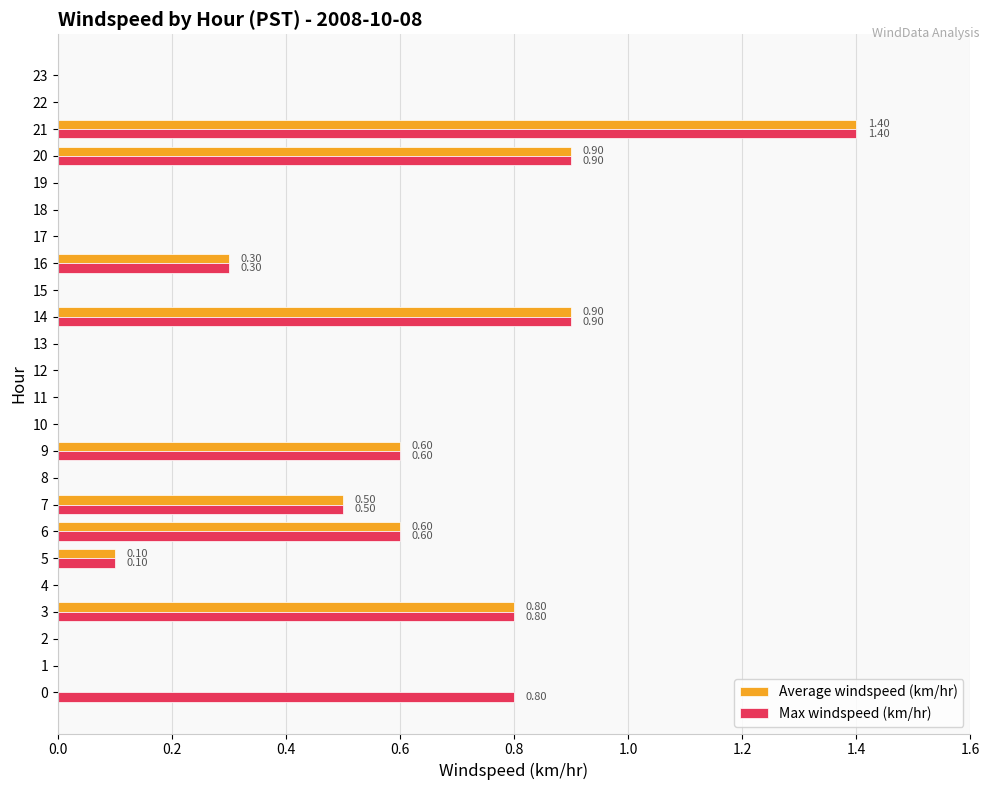

What is the sum of all Max windspeed (km/hr) values?

6.9